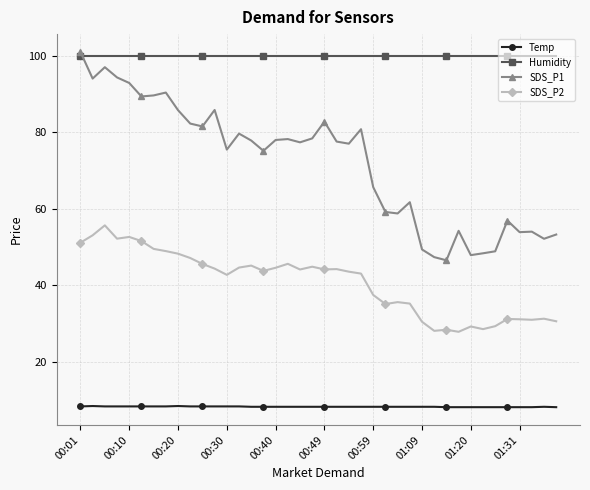

List the series in order of their overall mean, lowest first.

Temp, SDS_P2, SDS_P1, Humidity